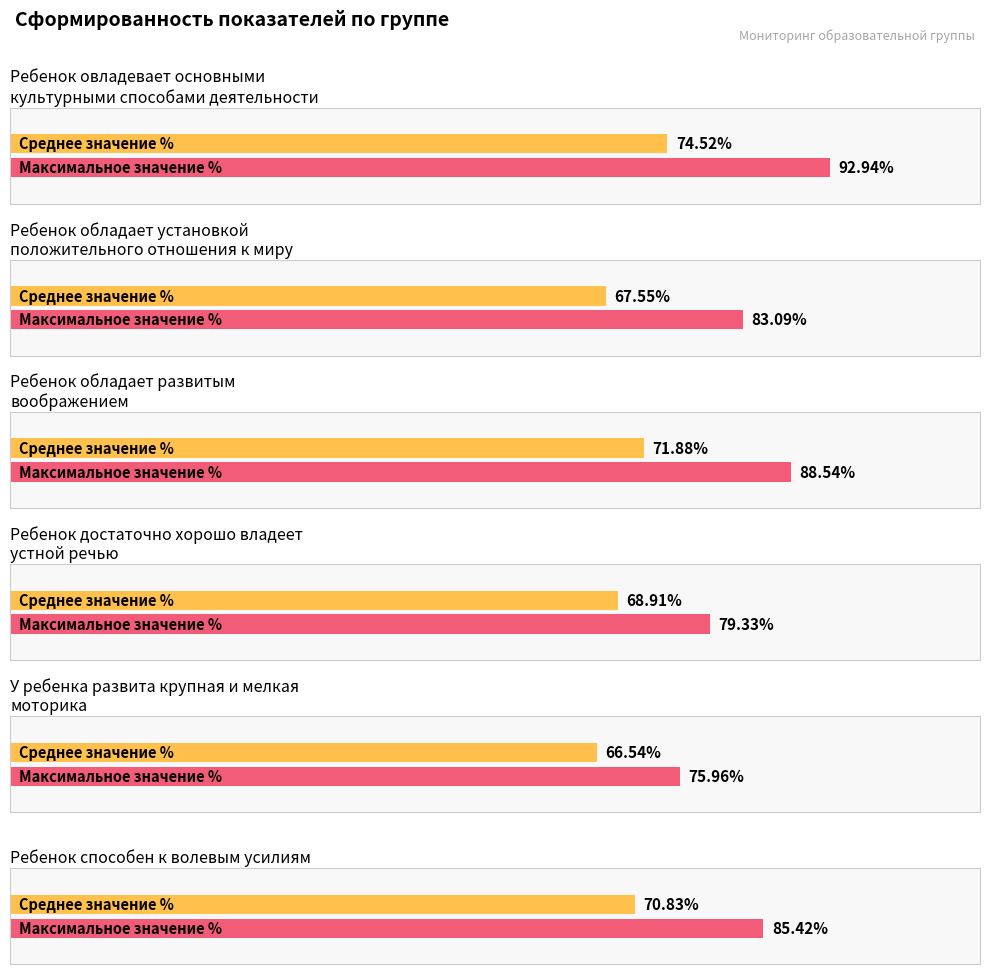

Rank the categories by value from lowest to highest.

У ребенка развита крупная и мелкая моторика, Ребенок обладает установкой положительного отношения к миру, Ребенок достаточно хорошо владеет устной речью, Ребенок способен к волевым усилиям, Ребенок обладает развитым воображением, Ребенок овладевает основными культурными способами деятельности